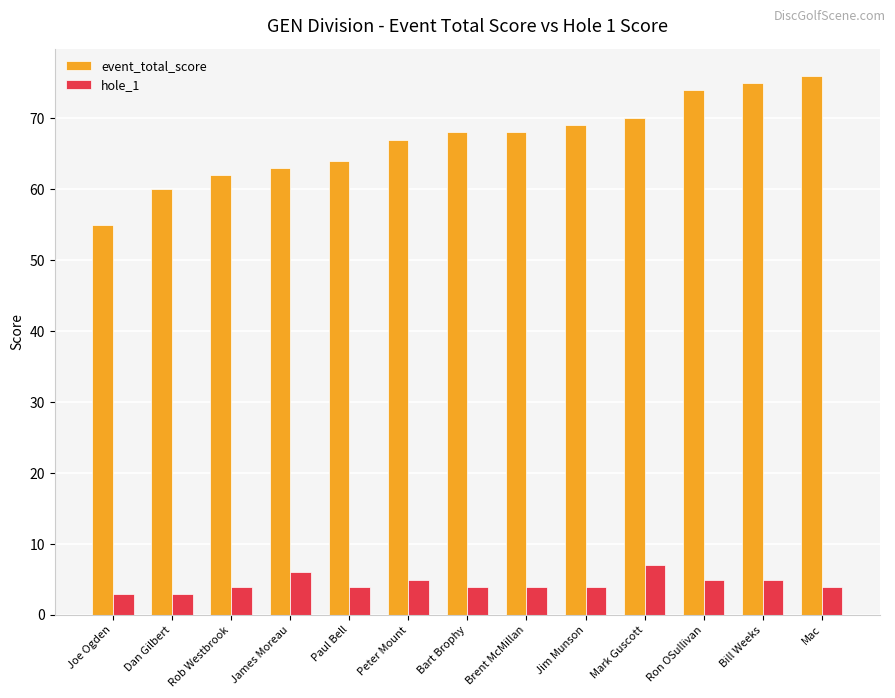

What are all the series names shown in the legend?

event_total_score, hole_1